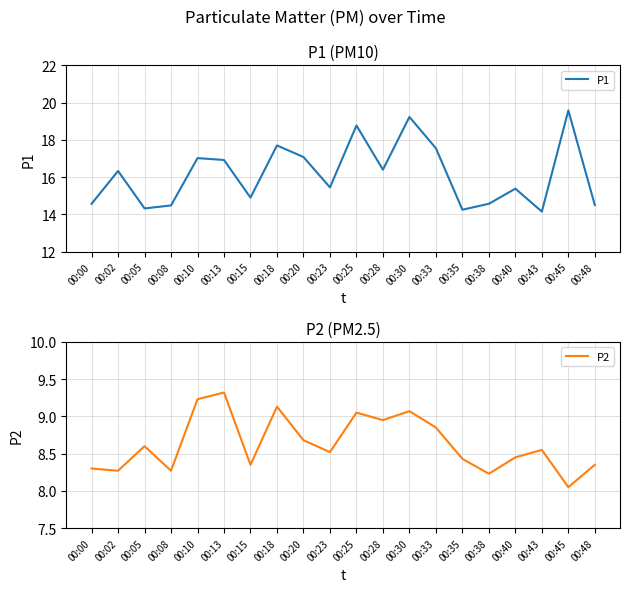

What is the average value of the P1 series?

16.2